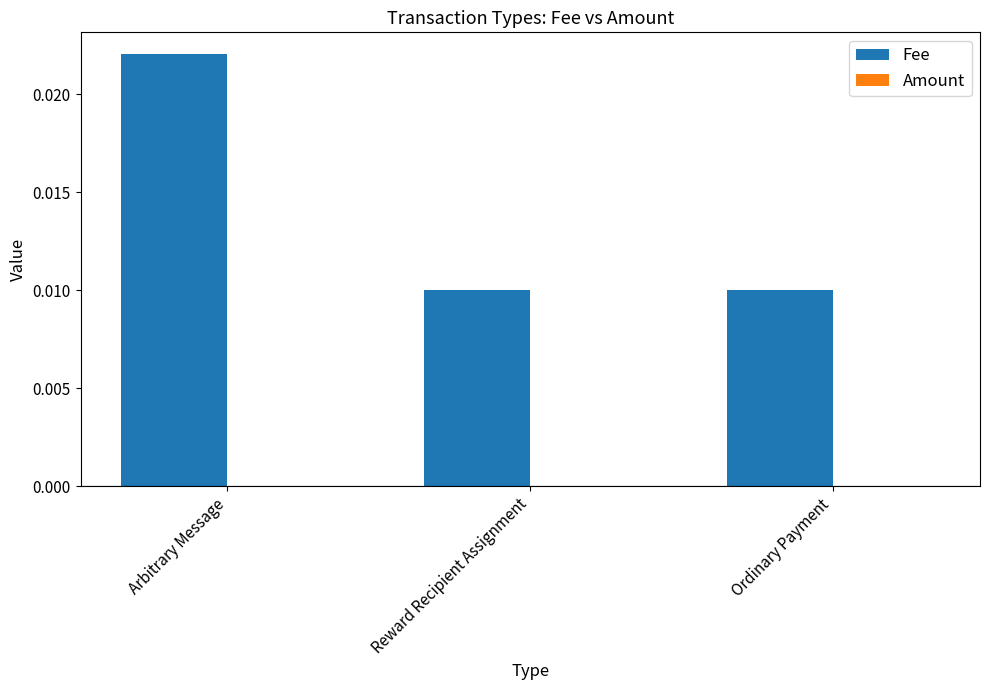

How many groups of bars are there?

3